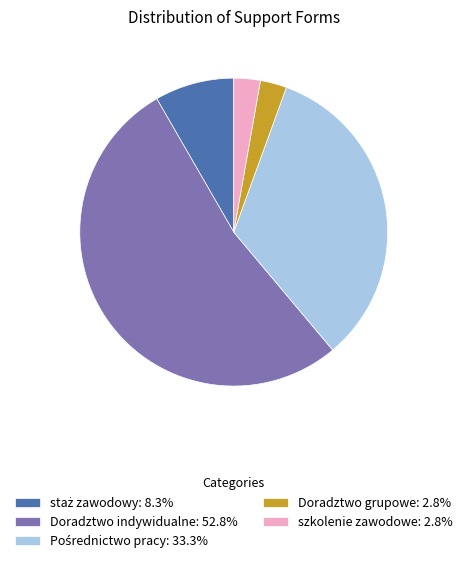

Is it true that szkolenie zawodowe is 10% of the pie?

False